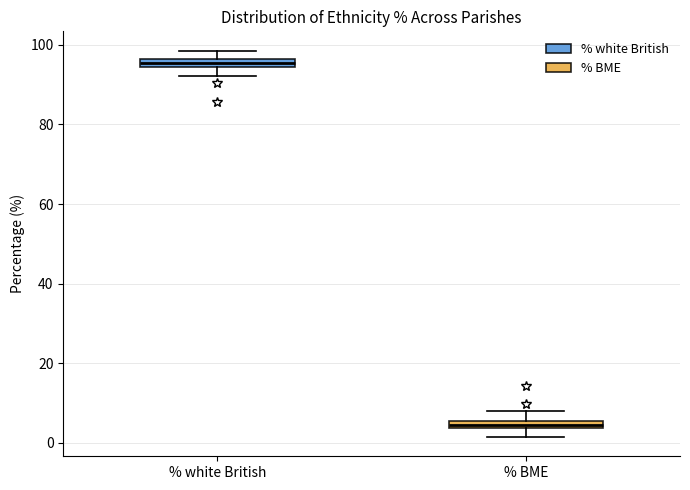

Where does the upper whisker of the box for % white British end on the y-axis? The values are not printed on the chart, so give them approximately, as read against the axis.

98